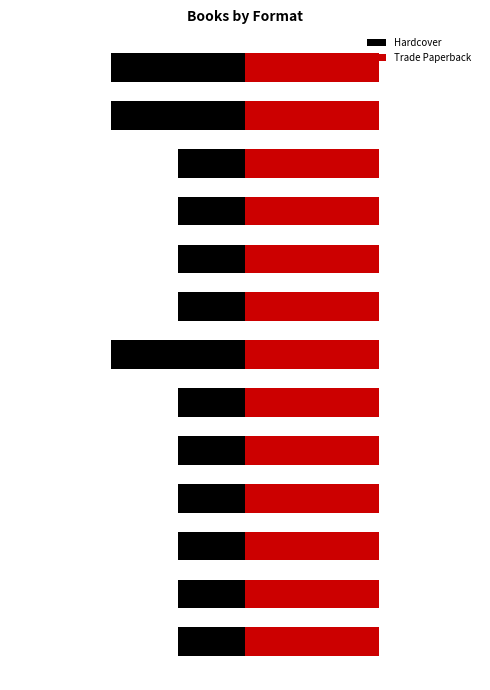

Does the chart contain any negative values?

Yes